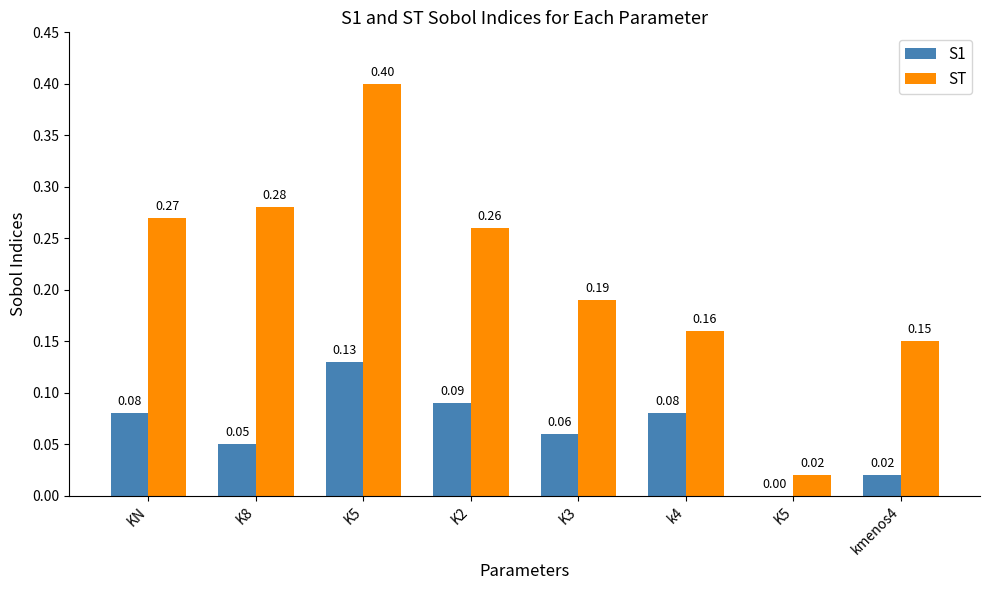

Which has a higher value, kmenos4 or K5?

kmenos4